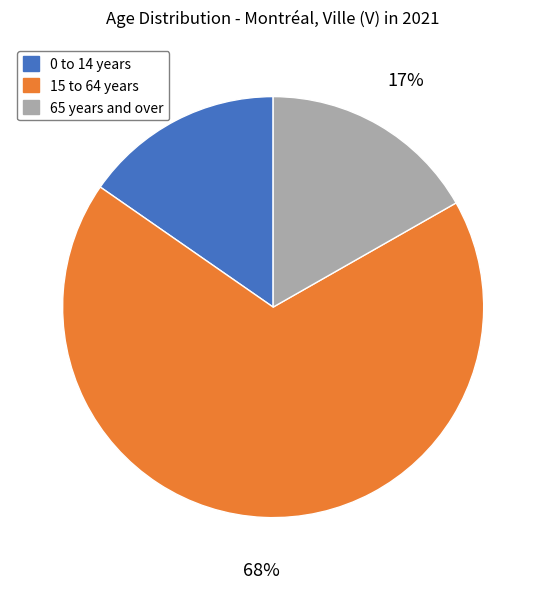

Does any single category account for the majority?

Yes